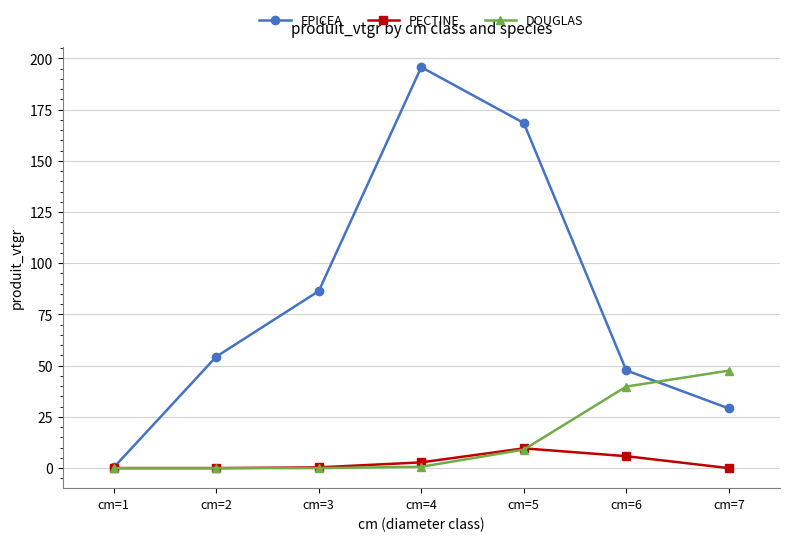

List the labels in order of EPICEA value, largest first.

cm=4, cm=5, cm=3, cm=2, cm=6, cm=7, cm=1